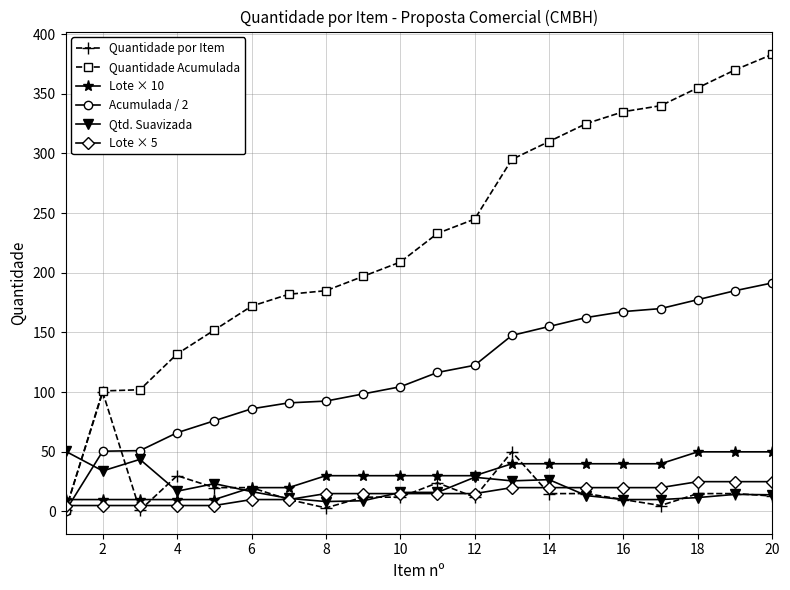

What is the value of the Qtd. Suavizada point at the 10th from the left?

16.0